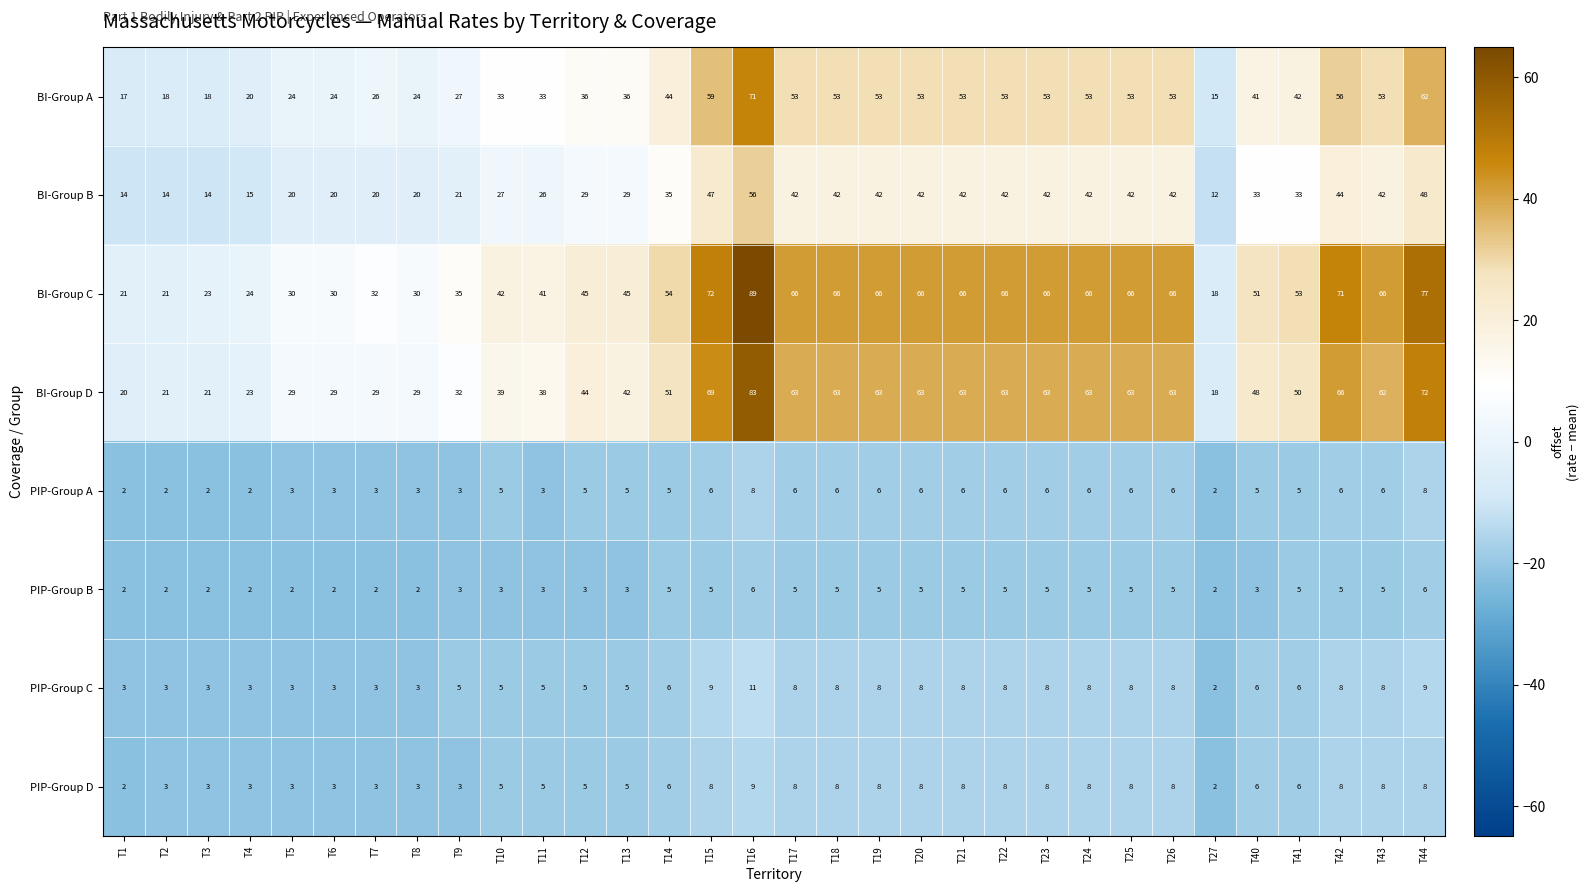

How many distinct data groups are displayed?

8